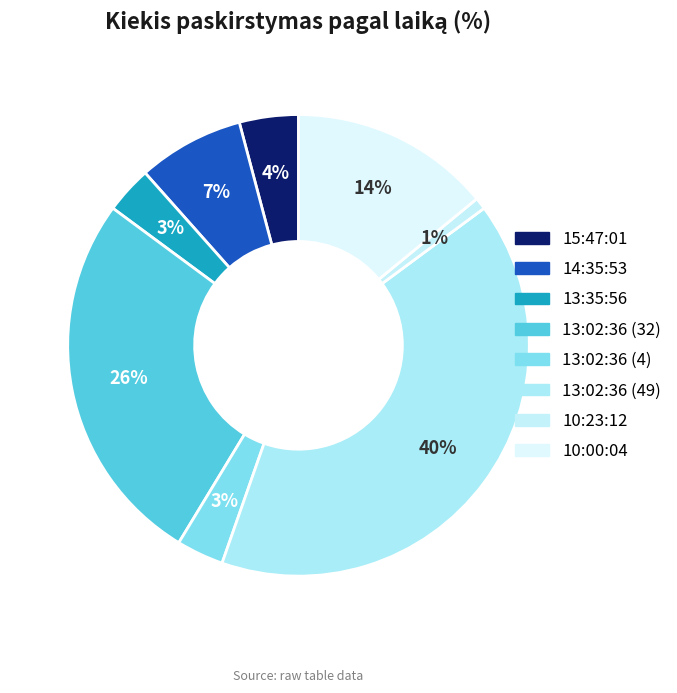

Rank the categories by value from lowest to highest.

10:23:12, 13:35:56, 13:02:36 (4), 15:47:01, 14:35:53, 10:00:04, 13:02:36 (32), 13:02:36 (49)